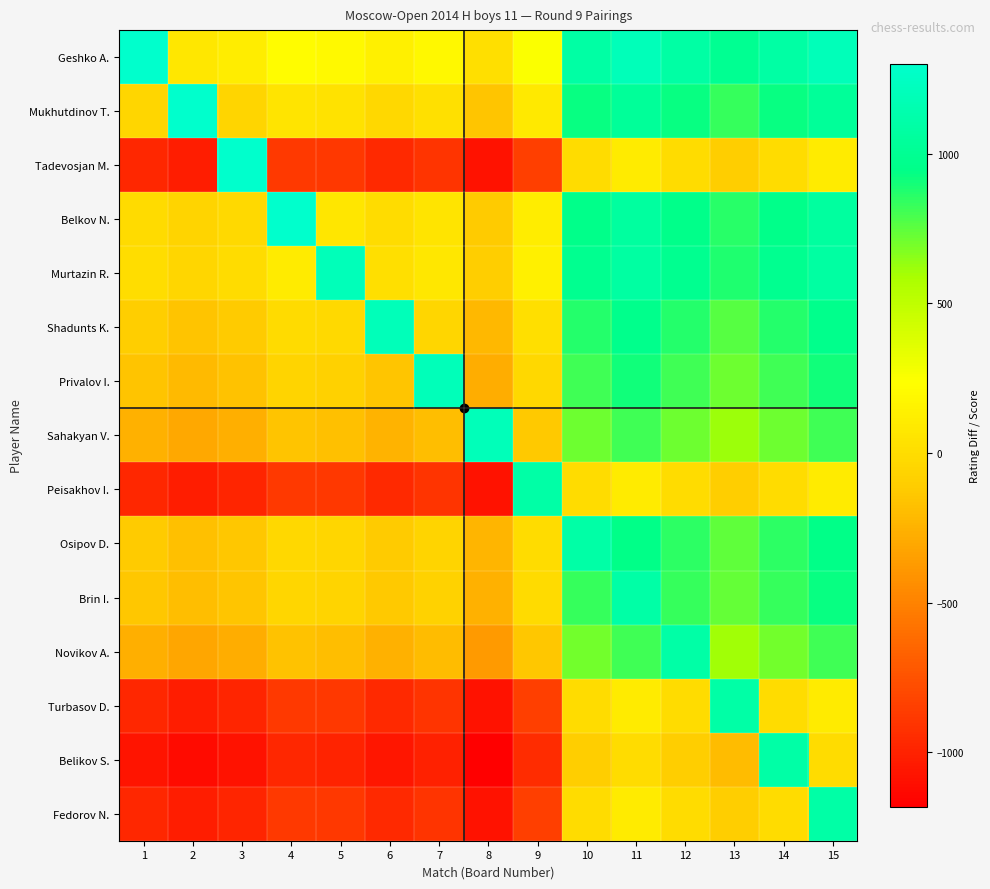

Count the number of data series in this chart.

15